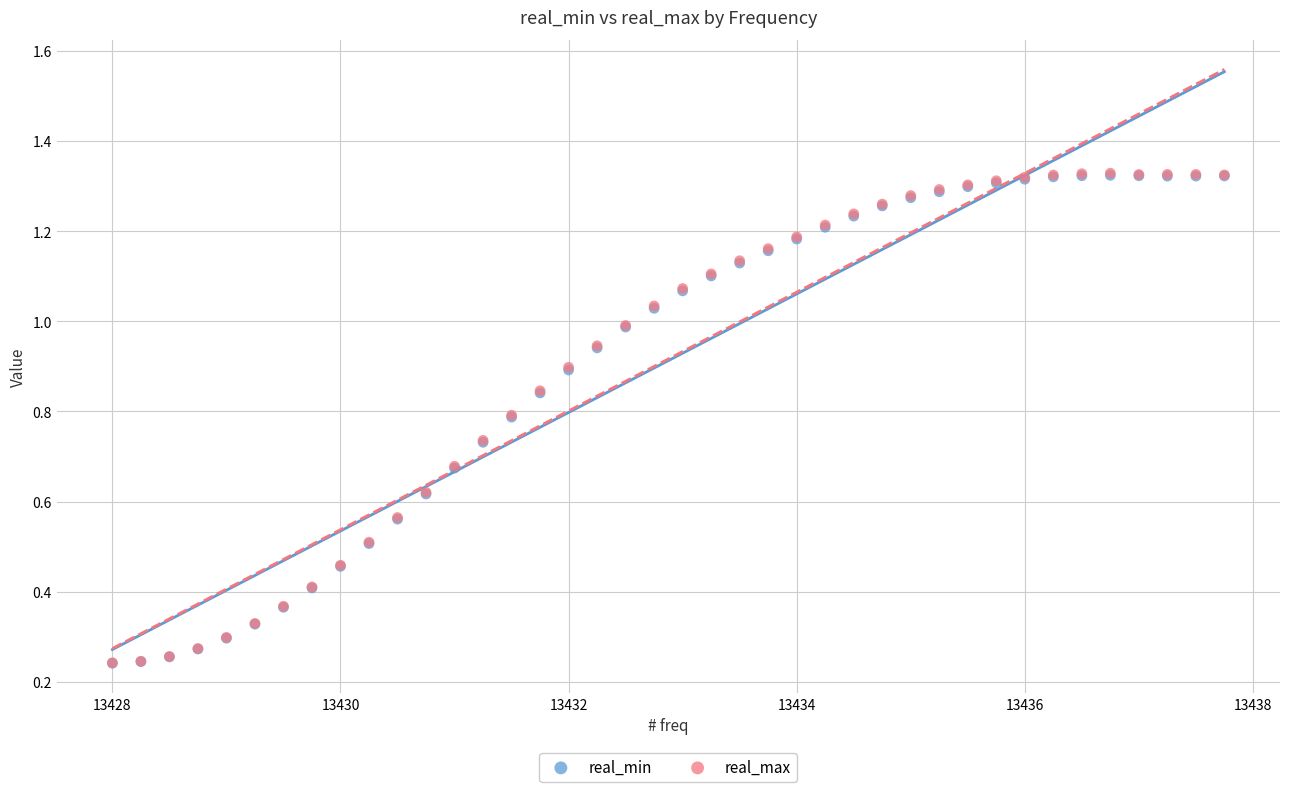

What are all the series names shown in the legend?

real_min, real_max